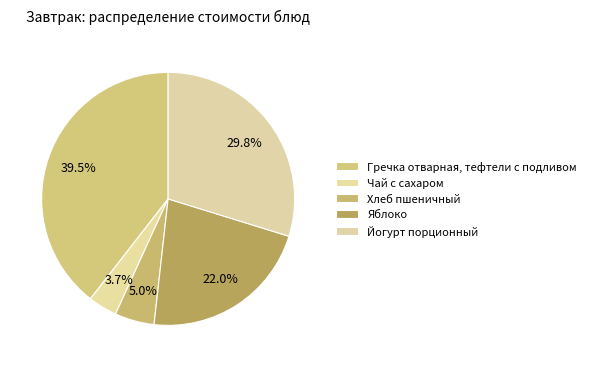

To the nearest percent, what percentage of the pie is Яблоко?

22%